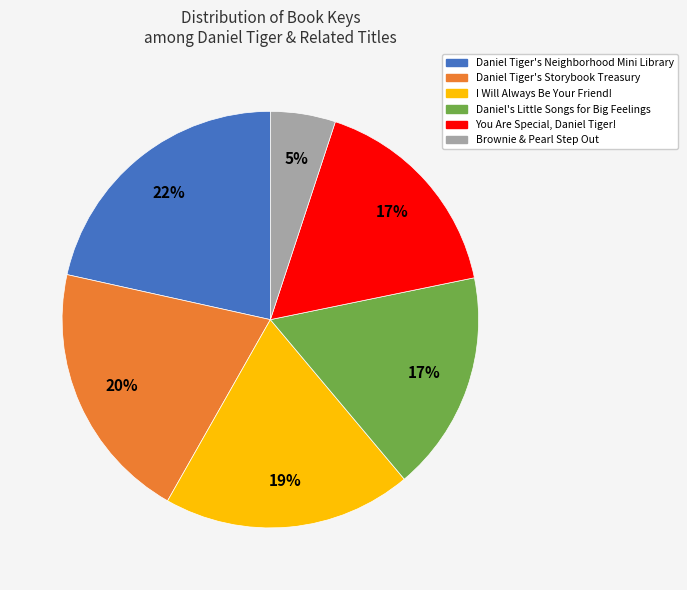

Do Brownie & Pearl Step Out and You Are Special, Daniel Tiger! together represent more than half of the pie?

No